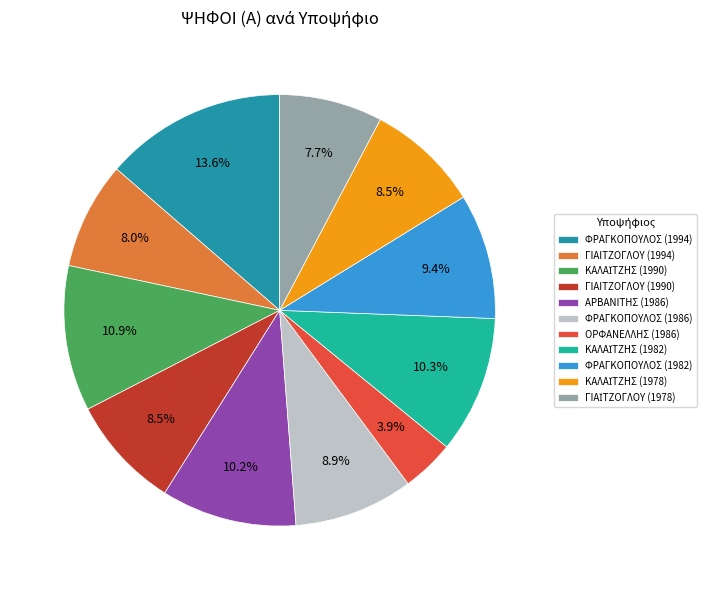

Is ΦΡΑΓΚΟΠΟΥΛΟΣ (1982) the majority of the pie?

No